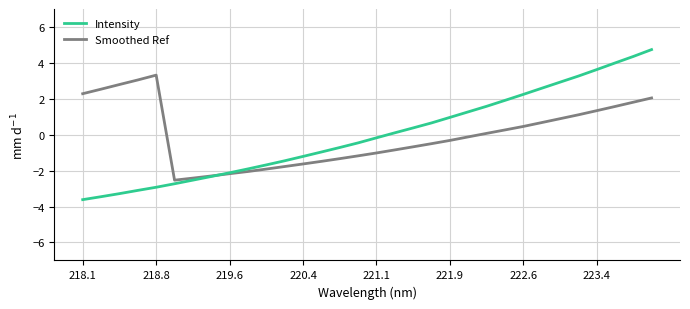

What is the minimum value for Intensity?

-3.6